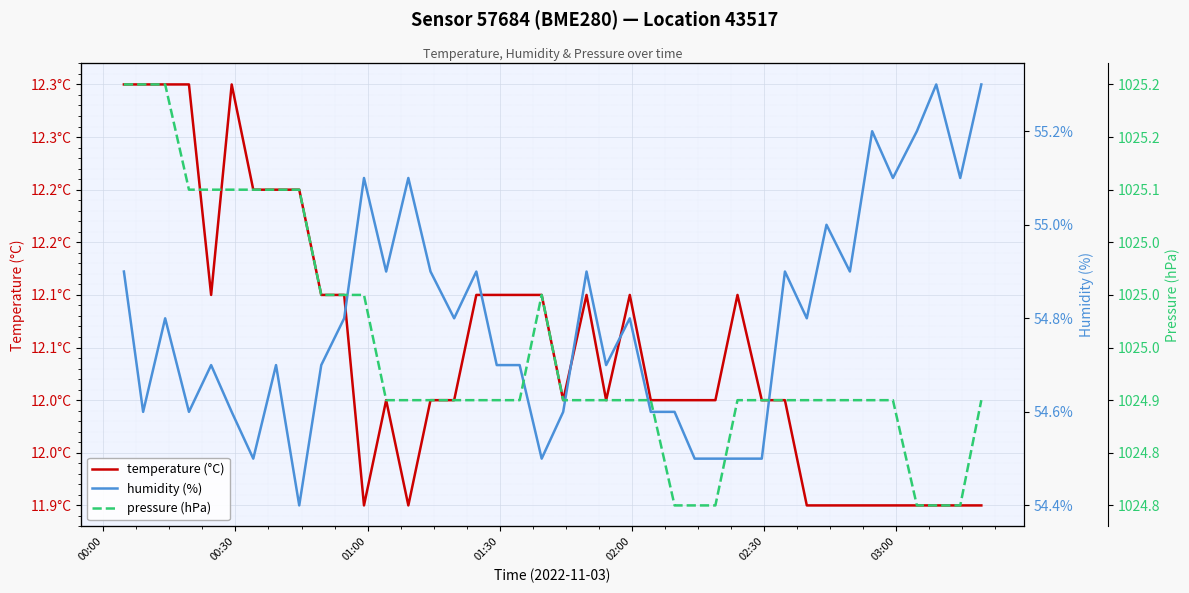

Which series has the largest range (max minus min)?

humidity (%)